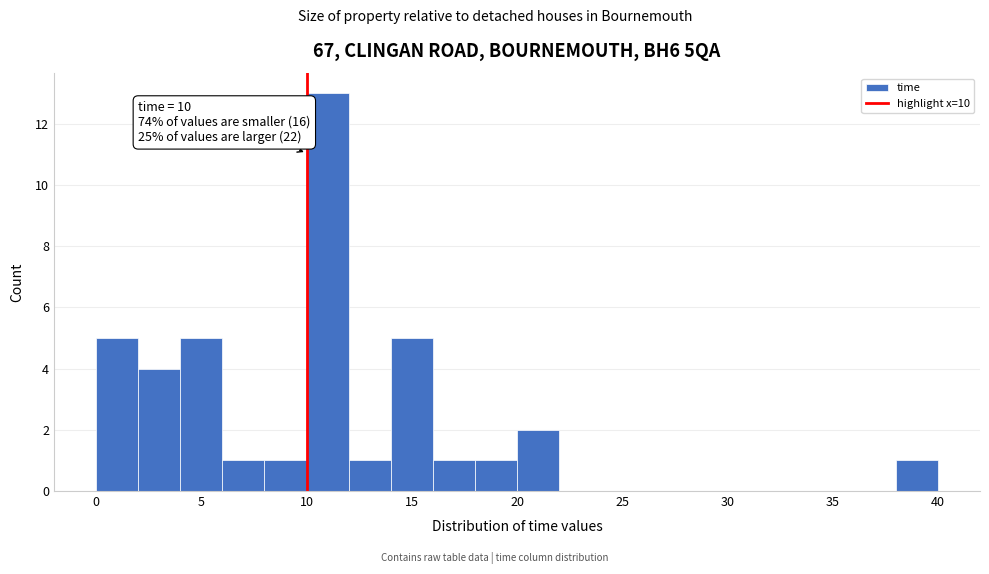

Which range on the x-axis has the tallest bar?

10 to 12